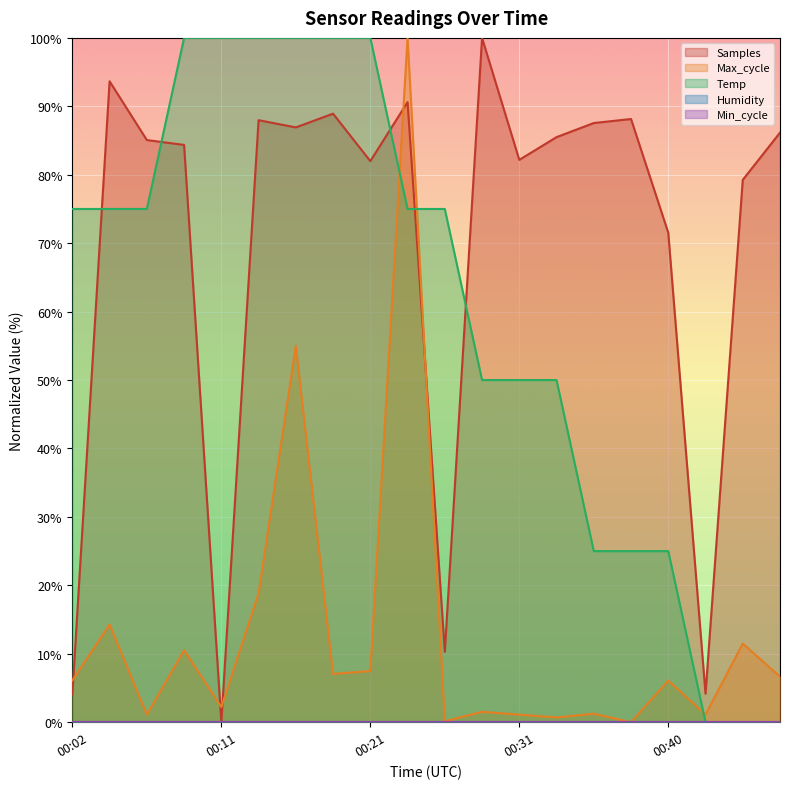

Reading left to right, what are all the values shown in this chart?

Temp: 00:02=75.0	00:04=75.0	00:06=75.0	00:09=100.0	00:11=100.0	00:14=100.0	00:16=100.0	00:18=100.0	00:21=100.0	00:23=75.0	00:26=75.0	00:28=50.0	00:31=50.0	00:33=50.0	00:35=25.0	00:38=25.0	00:40=25.0	00:43=0.0	00:45=0.0	00:48=0.0
Max_cycle: 00:02=6.1	00:04=14.3	00:06=1.1	00:09=10.5	00:11=2.2	00:14=18.8	00:16=55.0	00:18=7.1	00:21=7.5	00:23=100.0	00:26=0.1	00:28=1.5	00:31=1.1	00:33=0.7	00:35=1.2	00:38=0.0	00:40=6.1	00:43=1.1	00:45=11.5	00:48=6.6
Samples: 00:02=4.1	00:04=93.7	00:06=85.1	00:09=84.4	00:11=0.0	00:14=88.0	00:16=86.9	00:18=88.9	00:21=82.0	00:23=90.6	00:26=10.3	00:28=100.0	00:31=82.2	00:33=85.5	00:35=87.6	00:38=88.1	00:40=71.5	00:43=4.2	00:45=79.3	00:48=86.2